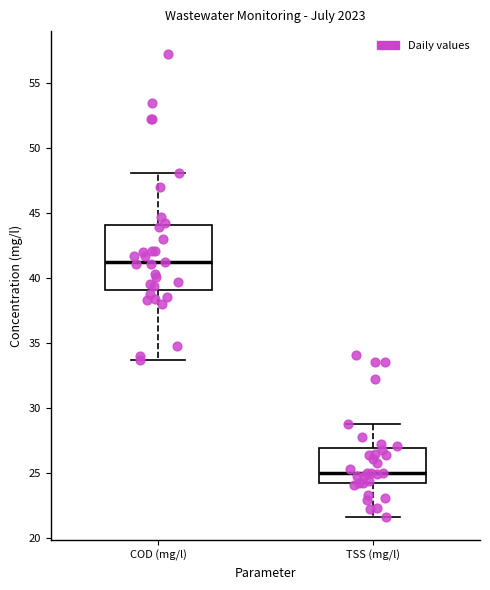

Comparing the boxes themselves (not the whiskers), which one is the tallest?

COD (mg/l)